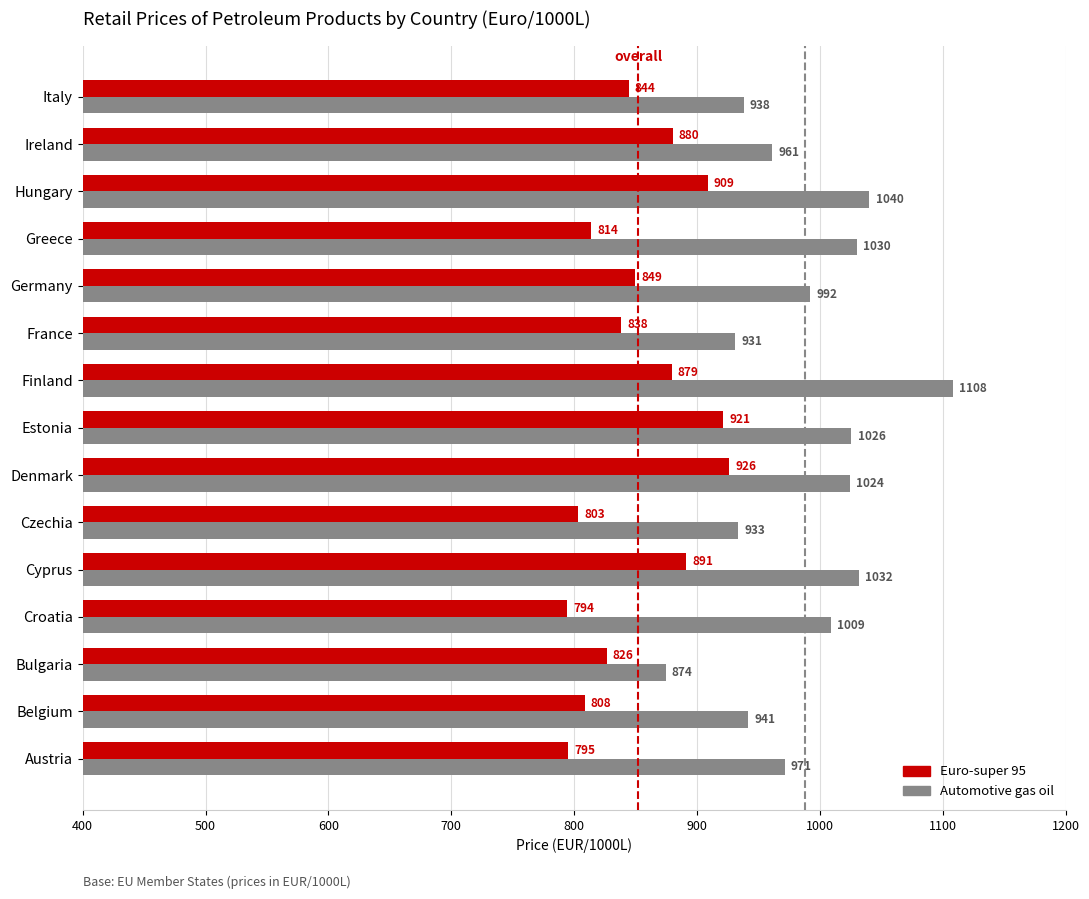

At how many categories does at least one series exceed 1019?

6